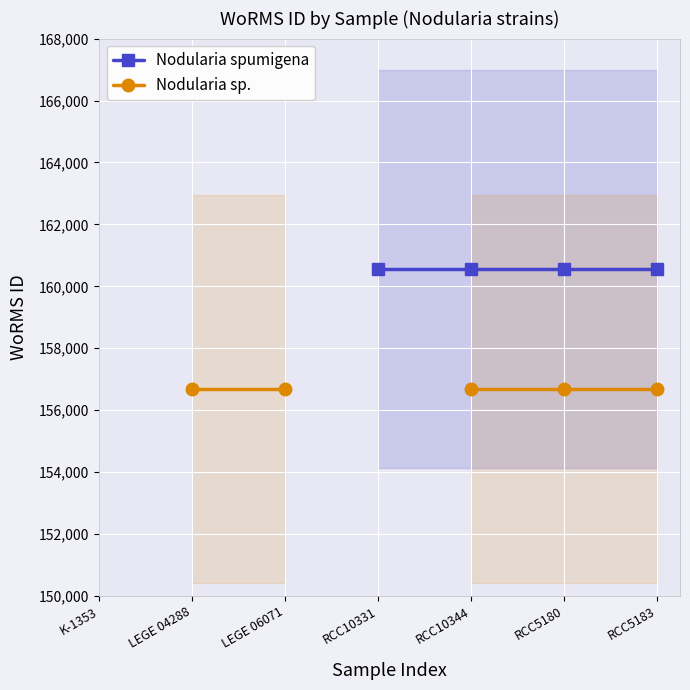

Between LEGE 06071 and RCC5183, which series saw the biggest shift?

Nodularia sp.